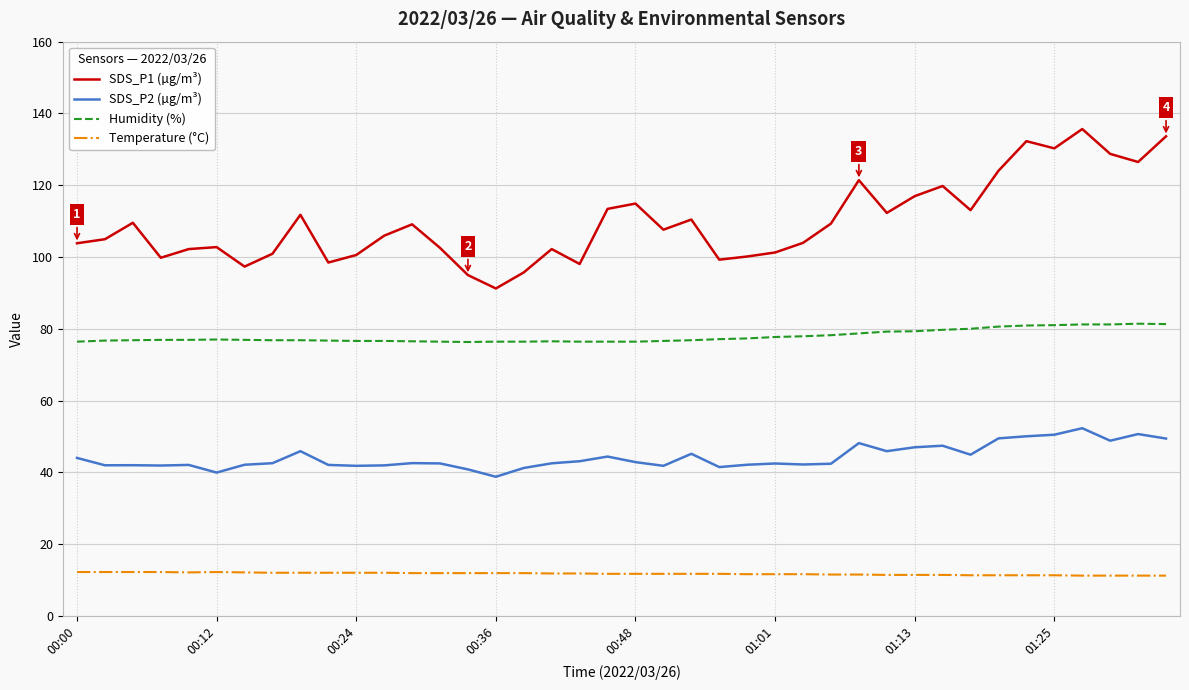

Does the chart have visible grid lines?

Yes